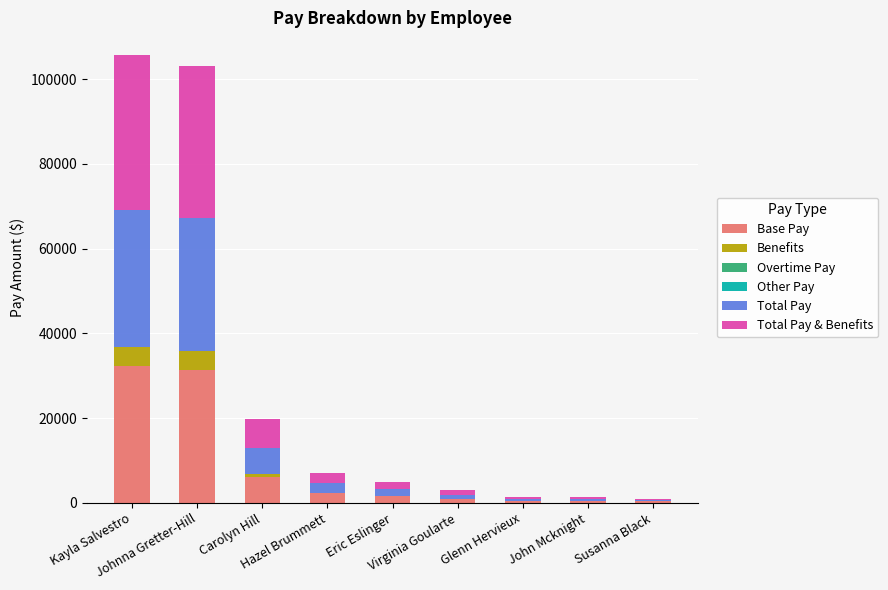

What is the maximum value for Base Pay?

32340